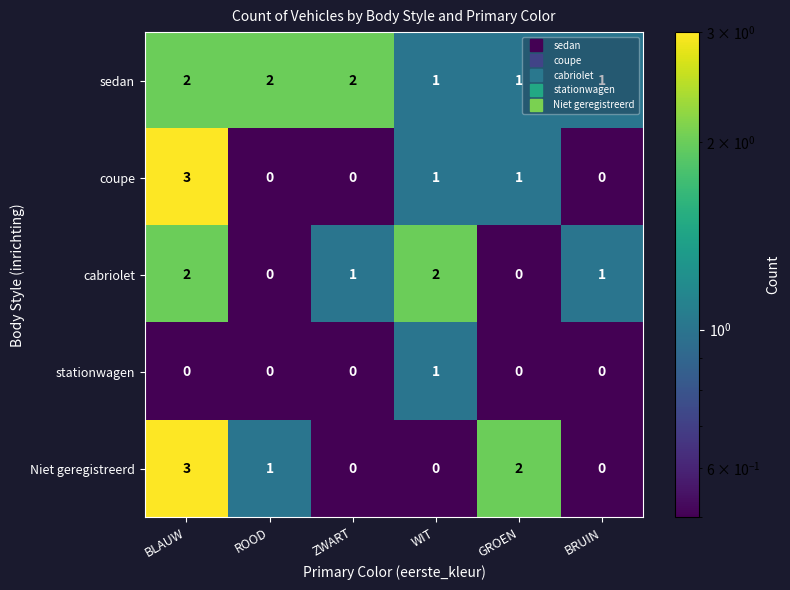

How many categories are shown in the chart?

6